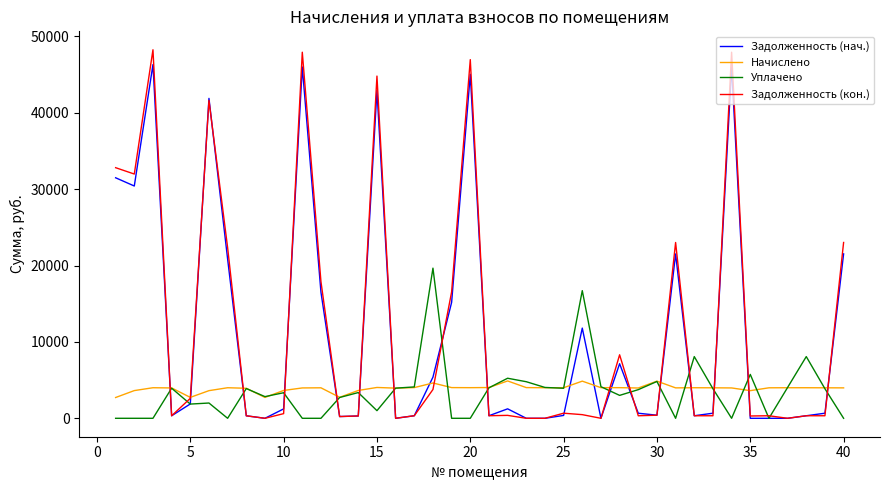

What is the difference between the maximum and minimum values in the Задолженность (нач.) series?

46311.1